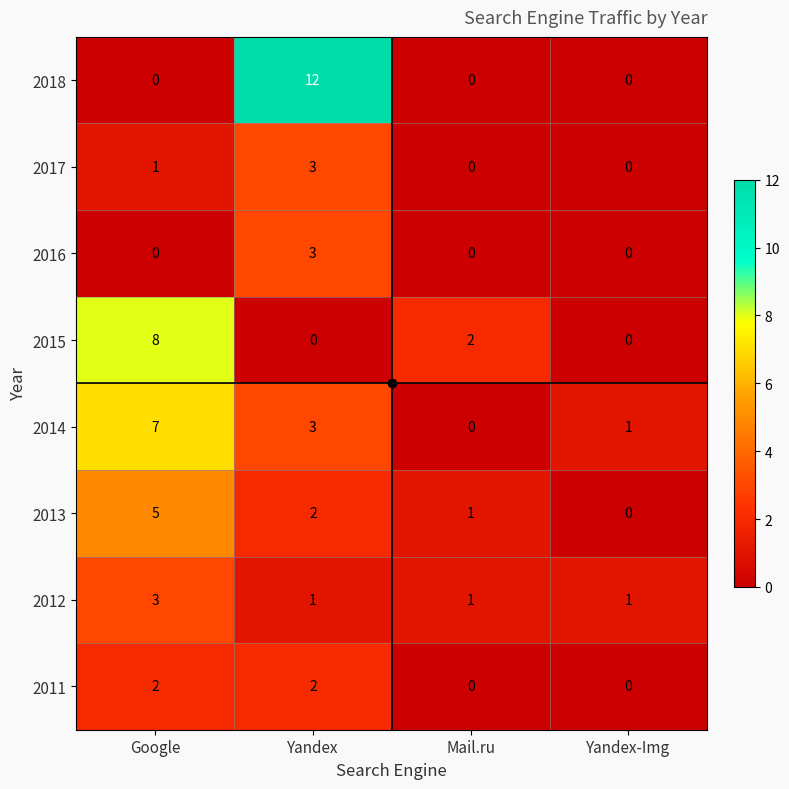

Which series has the largest total across all categories?

2018